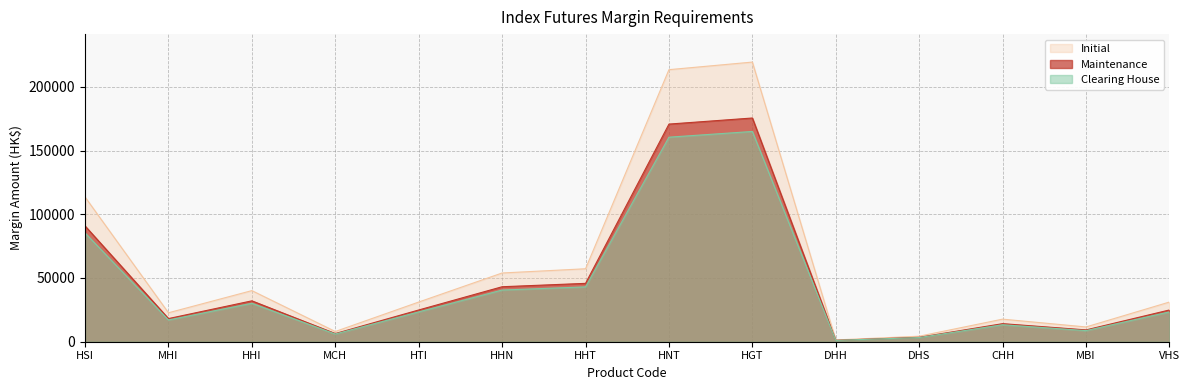

What is the approximate value of Maintenance at MCH?

6415